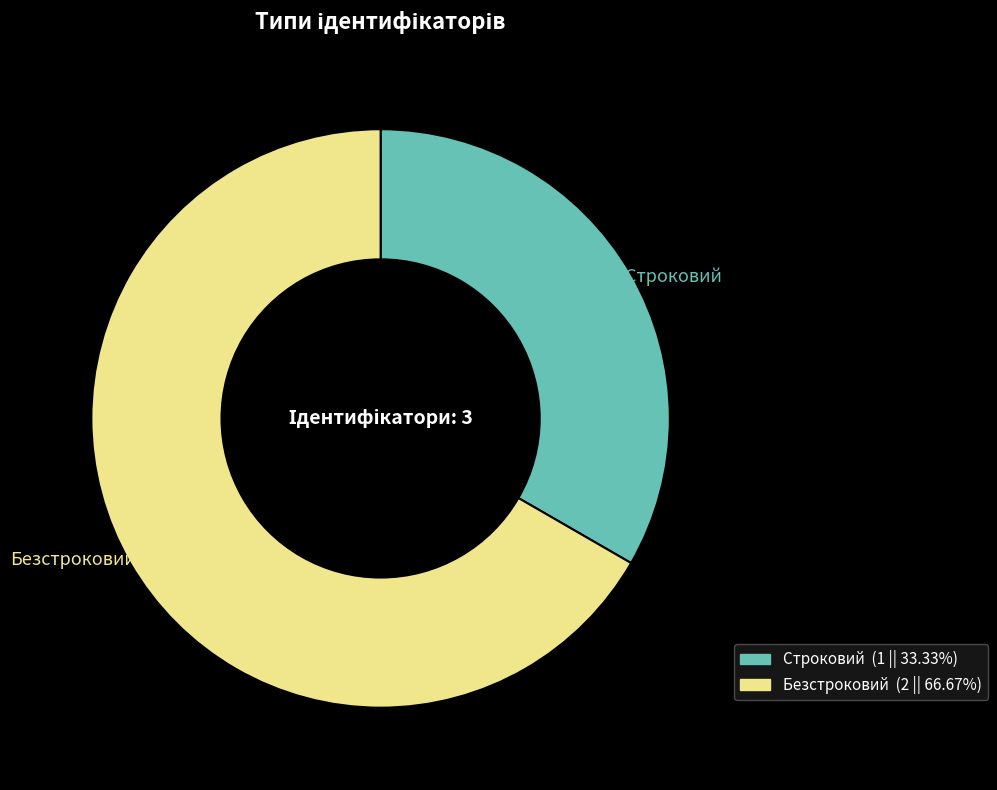

Is there any slice that represents more than half of the pie?

Yes